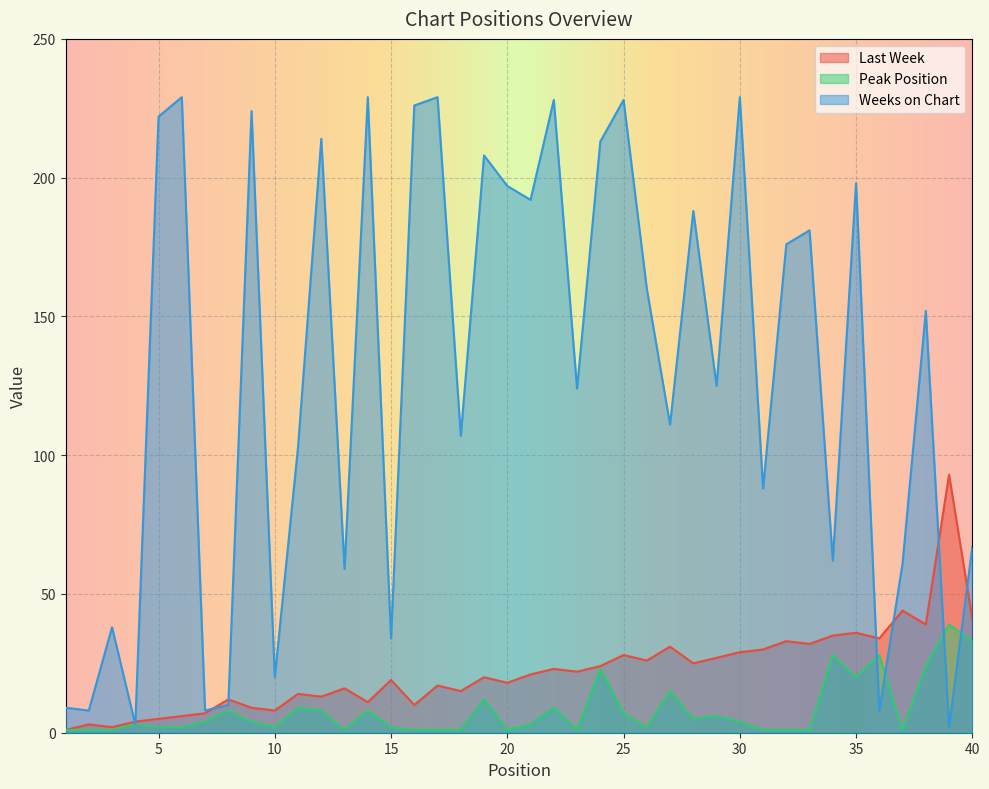

At which category is the sum across all series the highest?

25